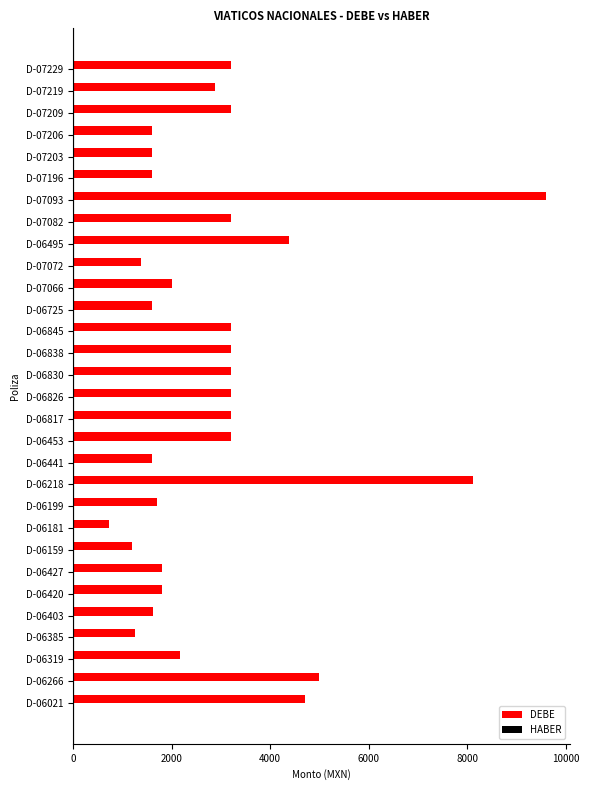

What is the change in value from D-06420 to D-07082?

+1400.0